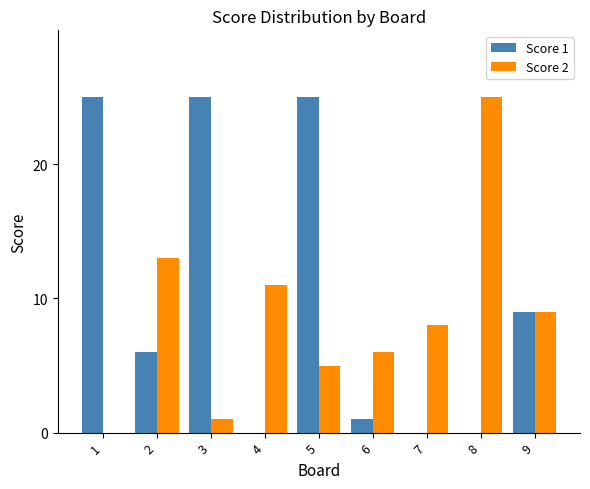

What are all the series names shown in the legend?

Score 1, Score 2